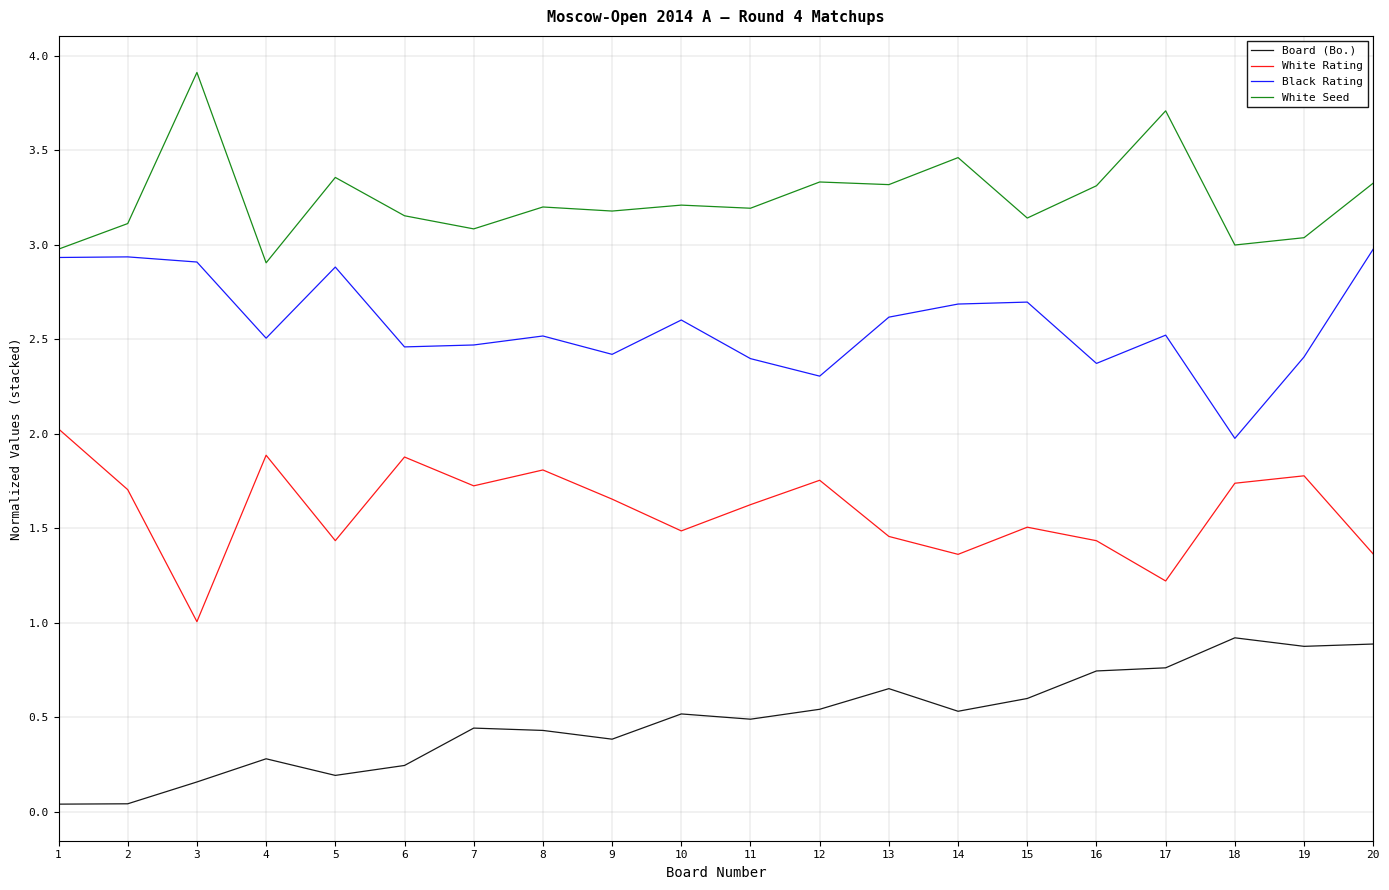

At which label does Black Rating reach its minimum?

18